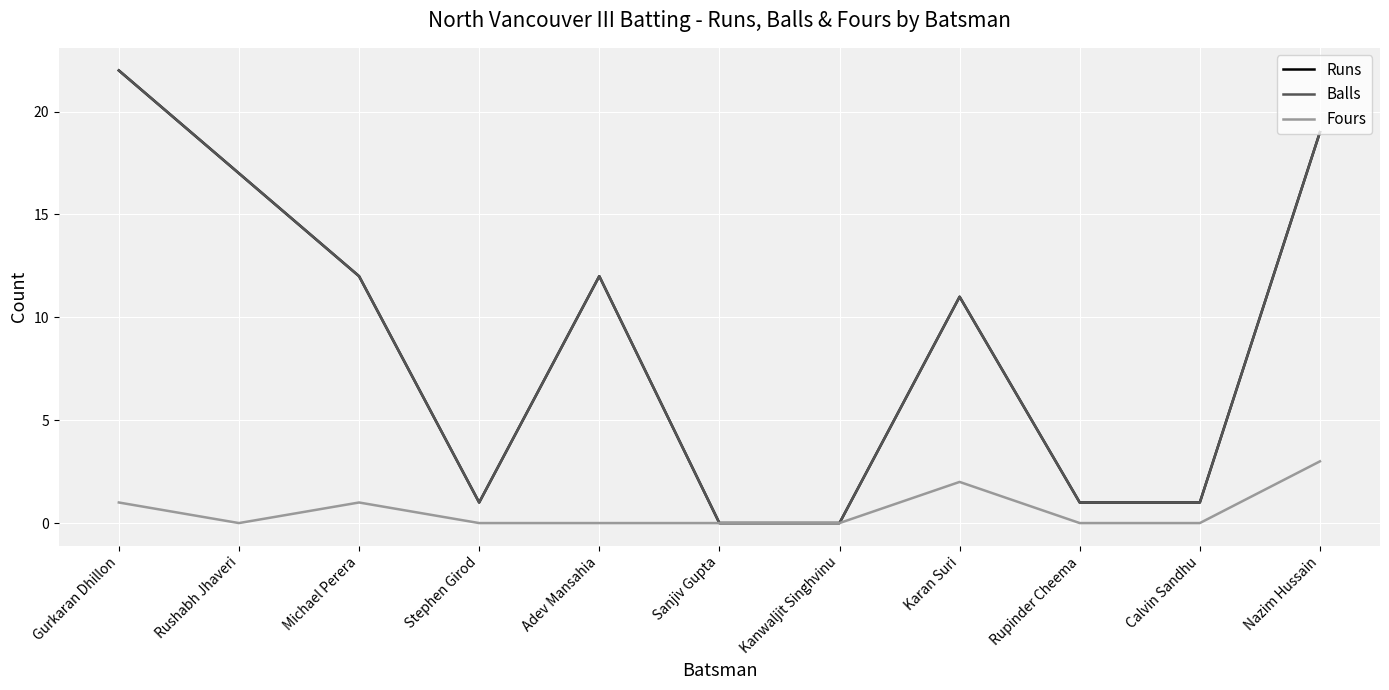

Does the chart display data point markers on the line(s)?

No